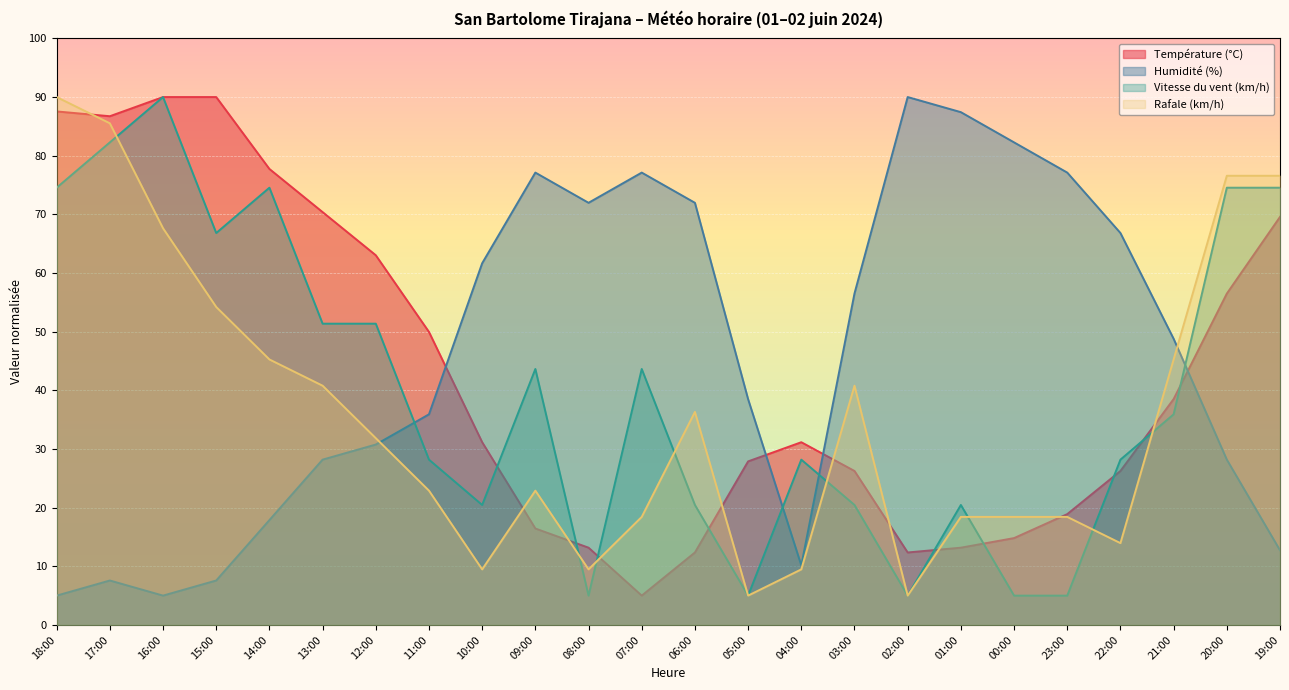

True or false: Vitesse du vent (km/h) and Rafale (km/h) cross at least once.

True